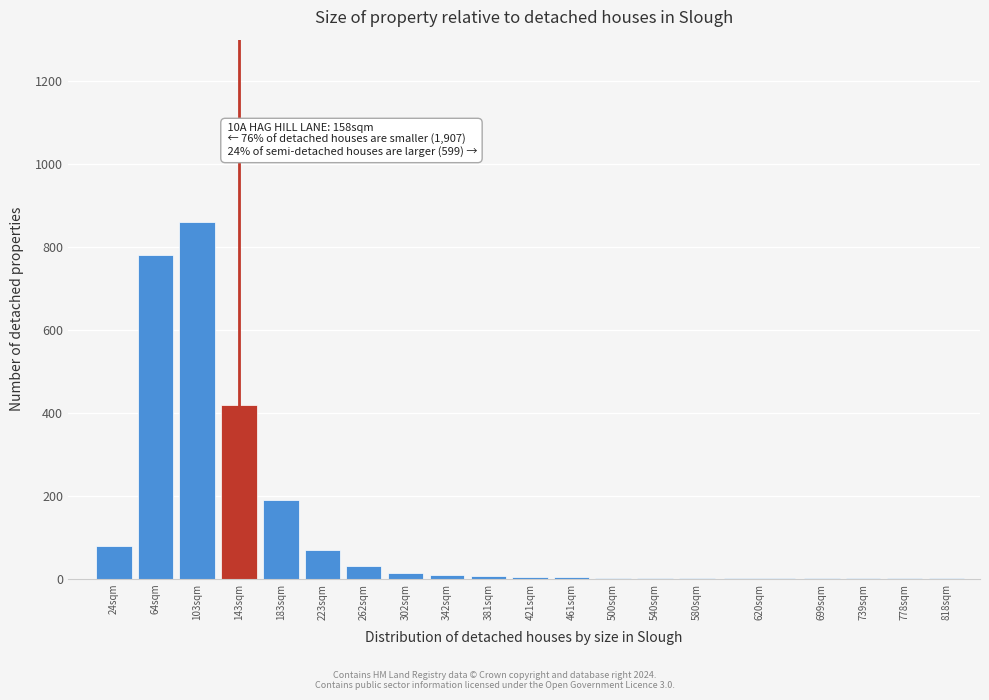

What is the sum of all values?

2487